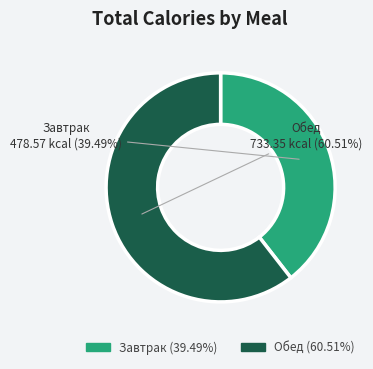

Which slice represents more than half of the pie?

Обед